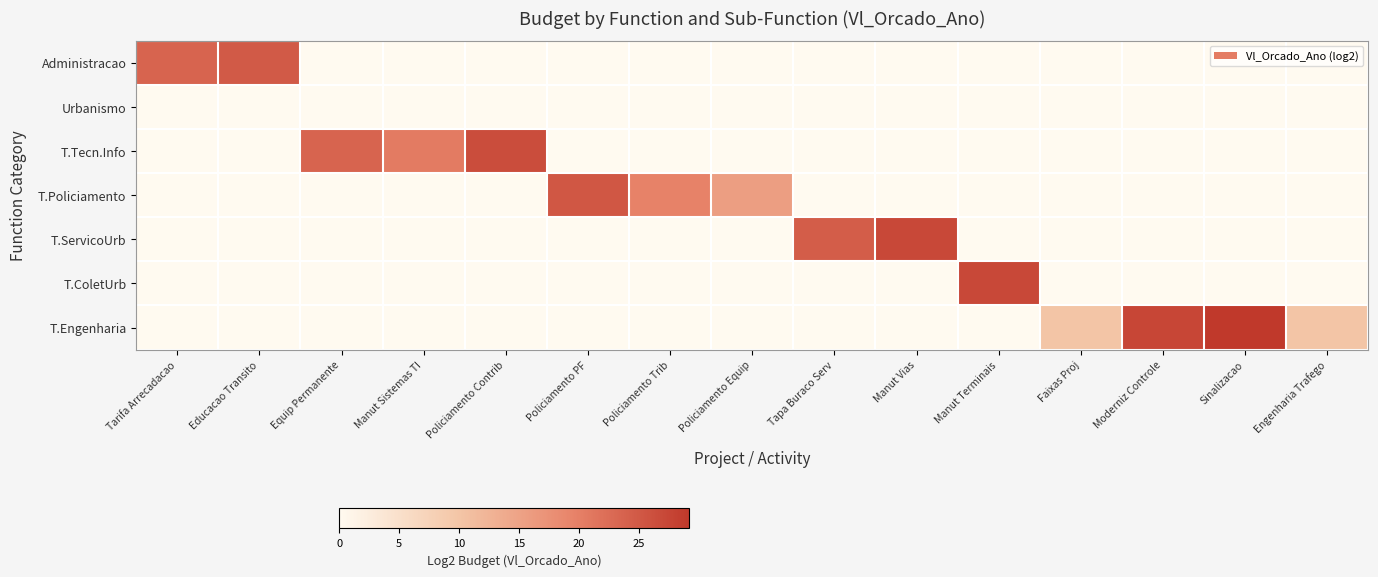

Rank the series at Policiamento Trib from lowest to highest value.

Administracao, Urbanismo, T.Tecn.Info, T.ServicoUrb, T.ColetUrb, T.Engenharia, T.Policiamento